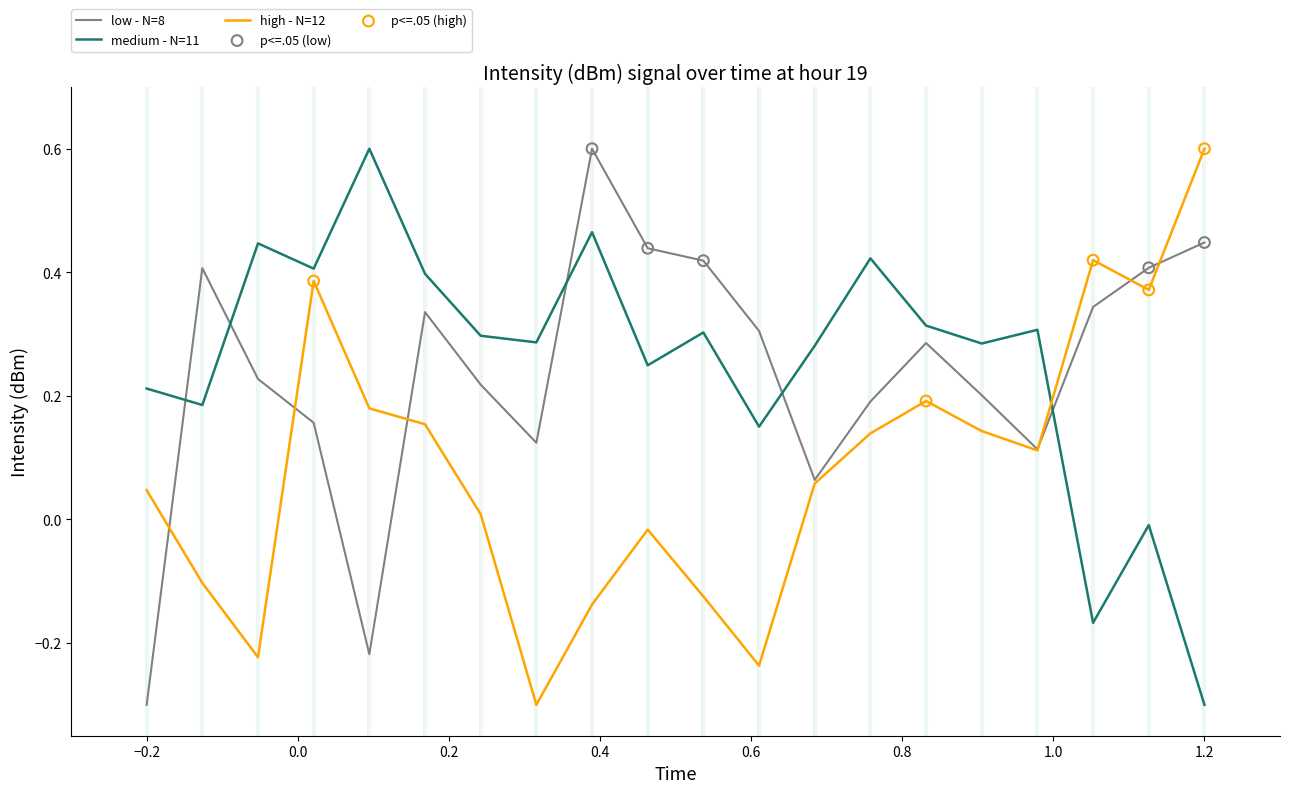

What is the maximum value for high - N=12?

0.6